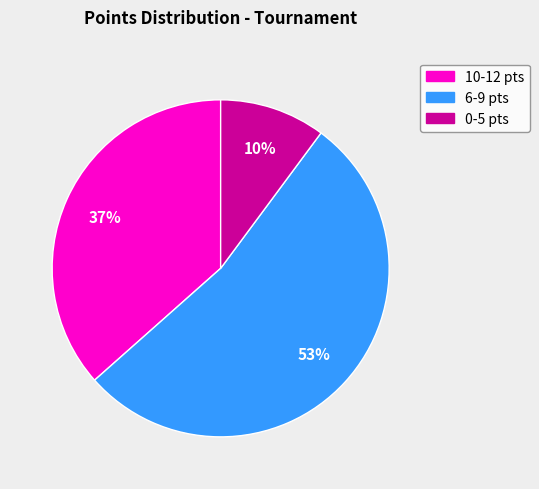

The 6-9 pts slice represents 59% of the pie. True or false?

False